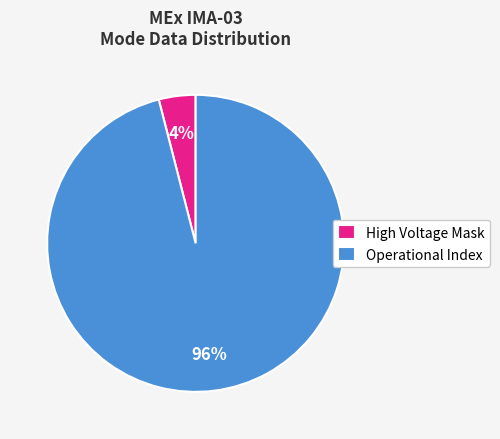

Is it true that High Voltage Mask is 16% of the pie?

False